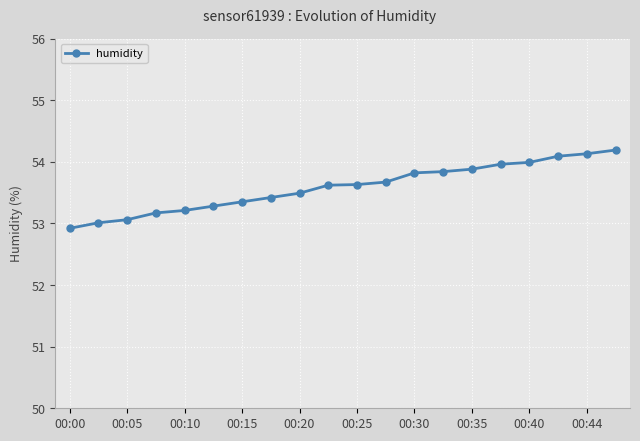

Count the number of categories in the chart.

20